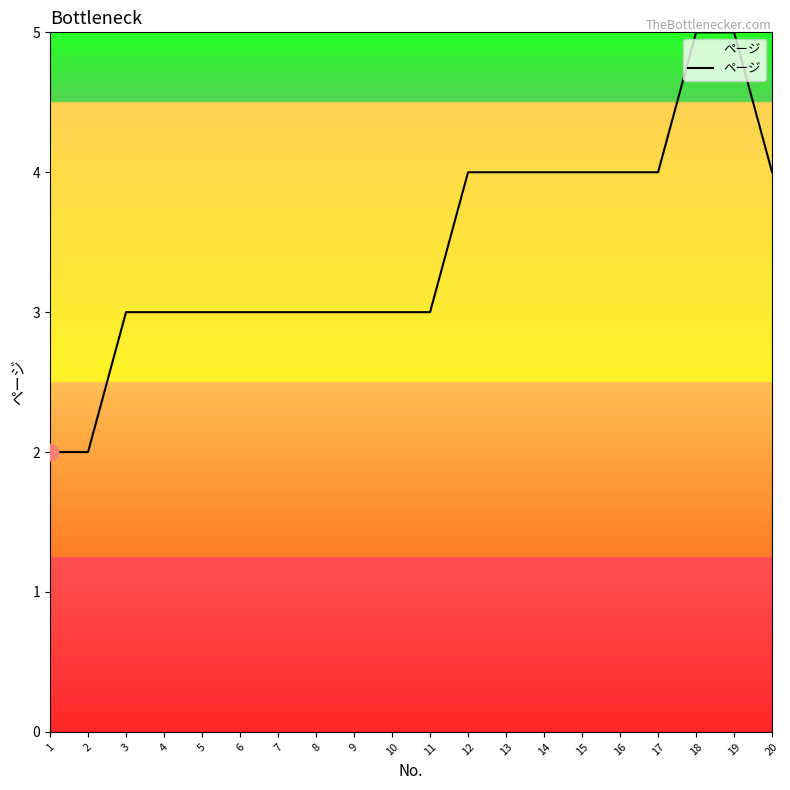

Reading right to left, what are all the values shown in this chart?

4	5	5	4	4	4	4	4	4	3	3	3	3	3	3	3	3	3	2	2